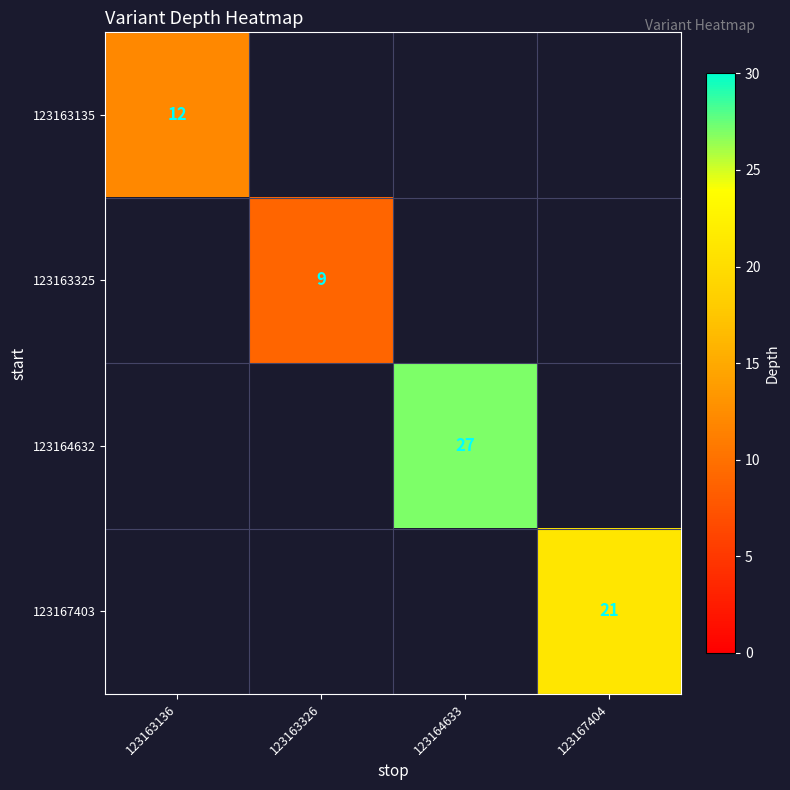

True or false: 123167403 has a value of 7 at 123167404.

False